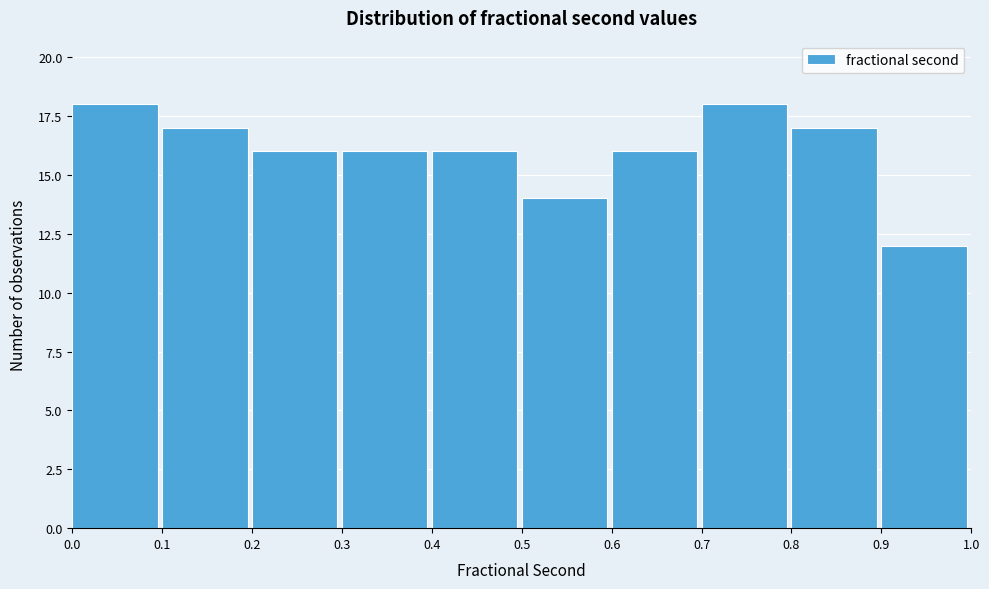

Reading left to right, transcribe this chart: for each bar, give the range it covers on the x-axis and its height. The values are not printed on the chart, so give them approximately, as read against the axis.

0.0 to 0.1: 18
0.1 to 0.2: 17
0.2 to 0.3: 16
0.3 to 0.4: 16
0.4 to 0.5: 16
0.5 to 0.6: 14
0.6 to 0.7: 16
0.7 to 0.8: 18
0.8 to 0.9: 17
0.9 to 1.0: 12